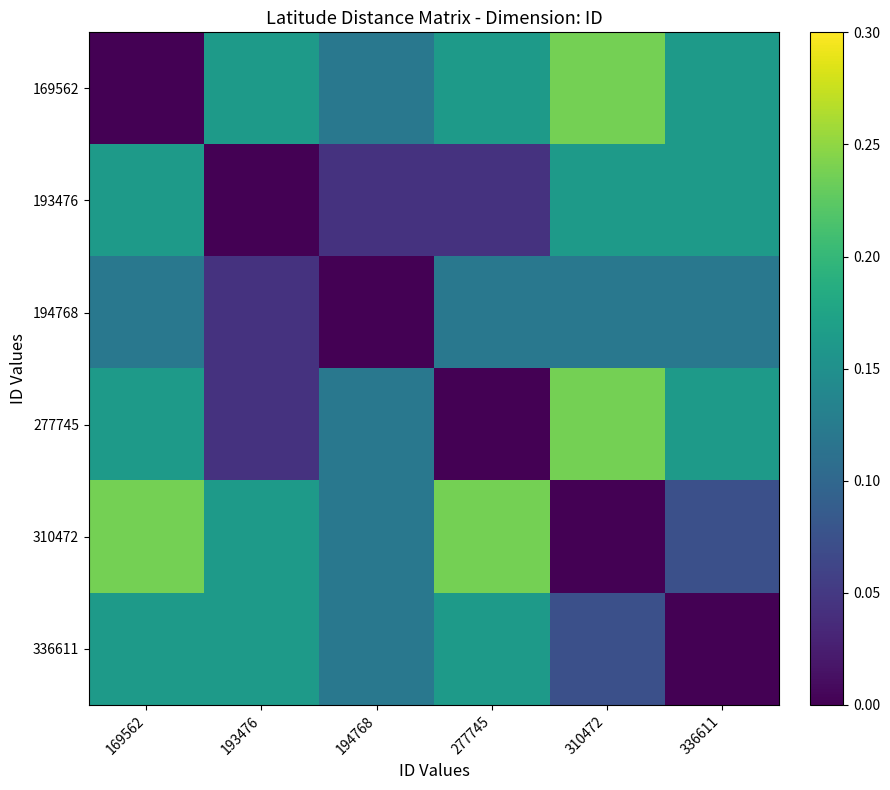

Reading left to right, what are all the values shown in this chart?

169562: 169562=0.0	193476=0.2	194768=0.1	277745=0.2	310472=0.2	336611=0.2
193476: 169562=0.2	193476=0.0	194768=0.0	277745=0.0	310472=0.2	336611=0.2
194768: 169562=0.1	193476=0.0	194768=0.0	277745=0.1	310472=0.1	336611=0.1
277745: 169562=0.2	193476=0.0	194768=0.1	277745=0.0	310472=0.2	336611=0.2
310472: 169562=0.2	193476=0.2	194768=0.1	277745=0.2	310472=0.0	336611=0.1
336611: 169562=0.2	193476=0.2	194768=0.1	277745=0.2	310472=0.1	336611=0.0